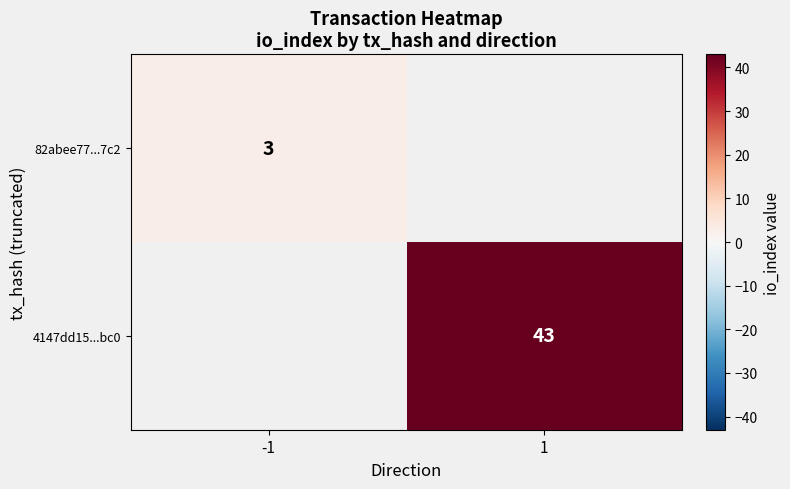

The 82abee77...7c2 series shows 4 at -1. True or false?

False